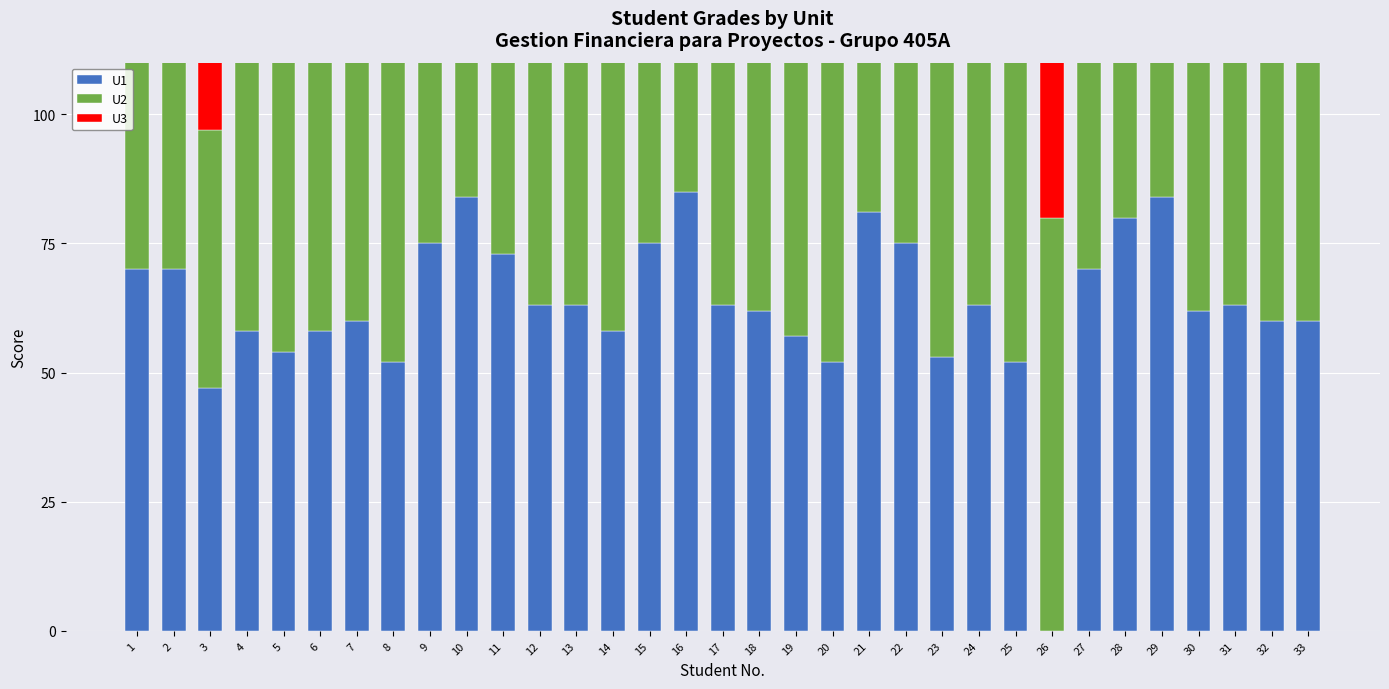

What is the difference between the highest and lowest values at 4?

27